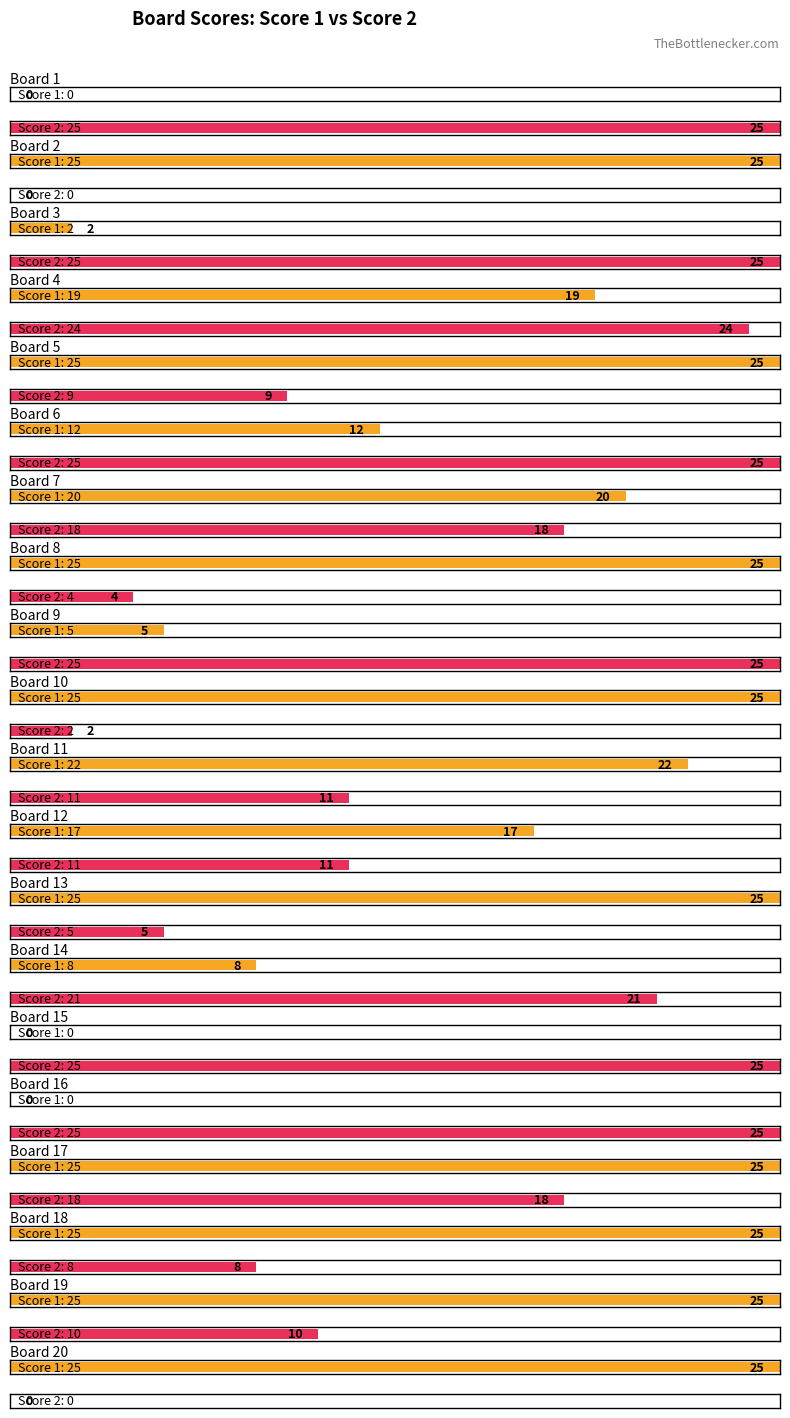

The Score 2 series shows 37 at Board 16. True or false?

False